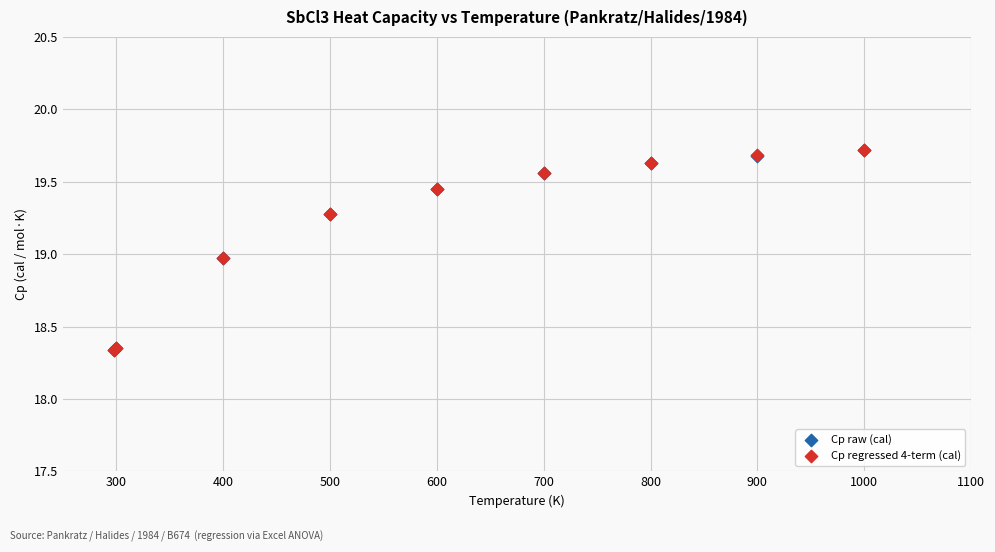

What are all the series names shown in the legend?

Cp raw (cal), Cp regressed 4-term (cal)